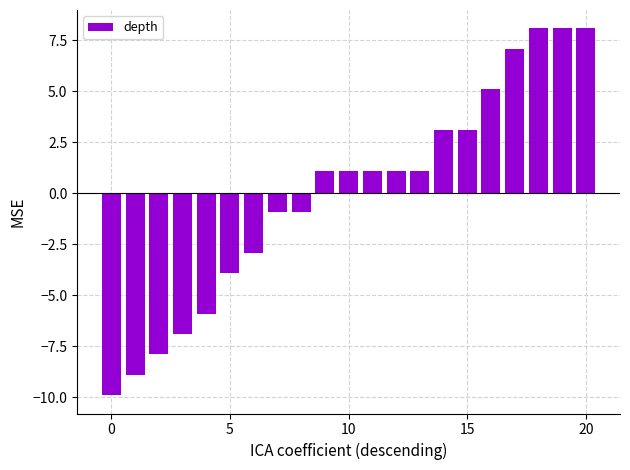

What is the difference between the second highest and second lowest values?

17.0